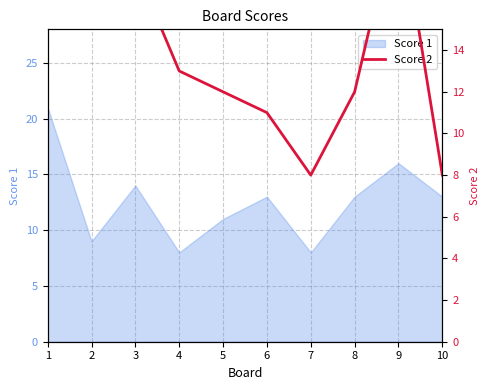

The value of Score 1 at 5 is 11. True or false?

True